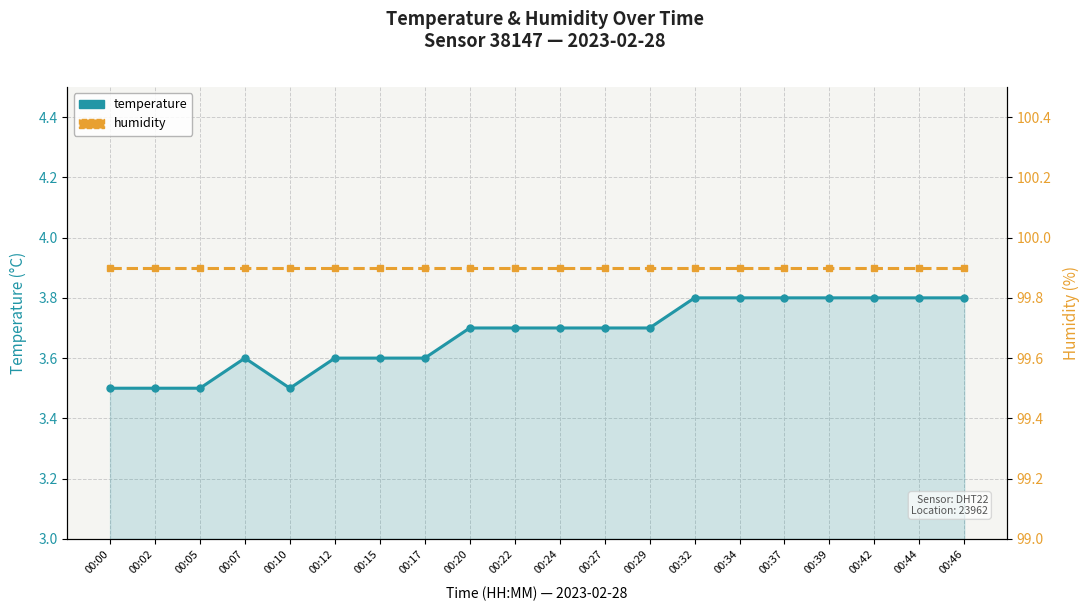

What is the average value of the humidity series?

99.9